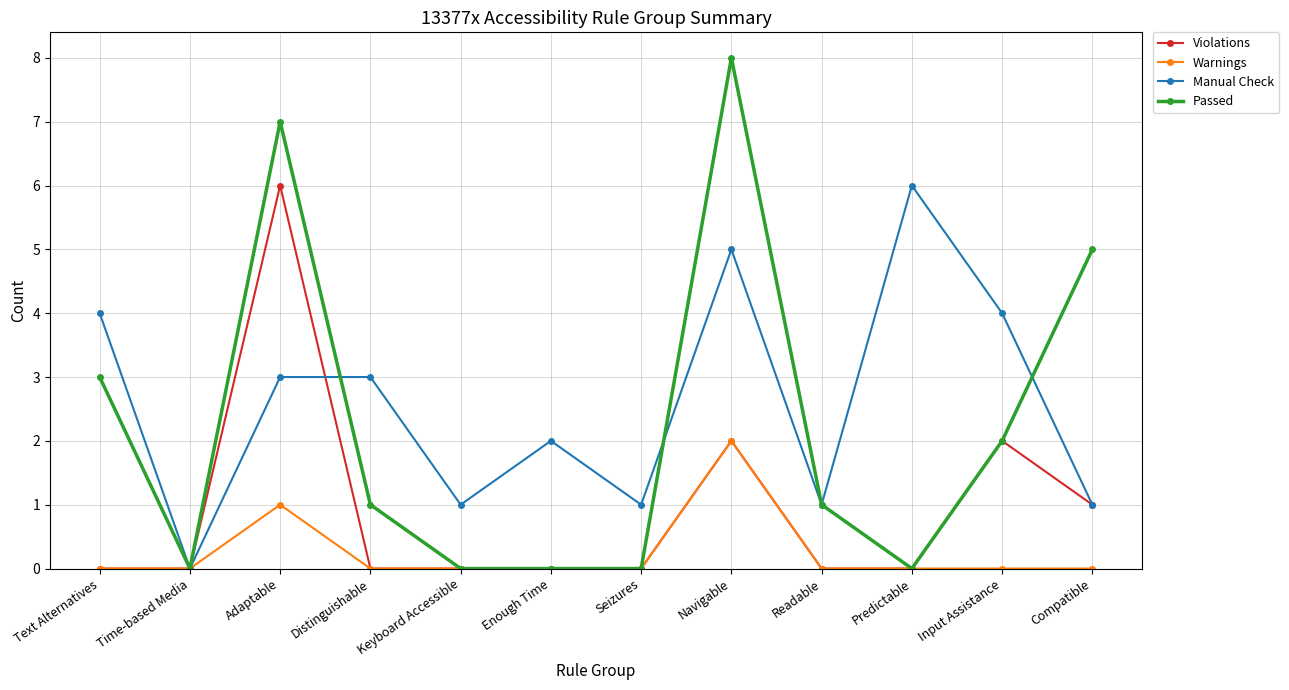

What is the value of the Passed point at the 4th from the left?

1